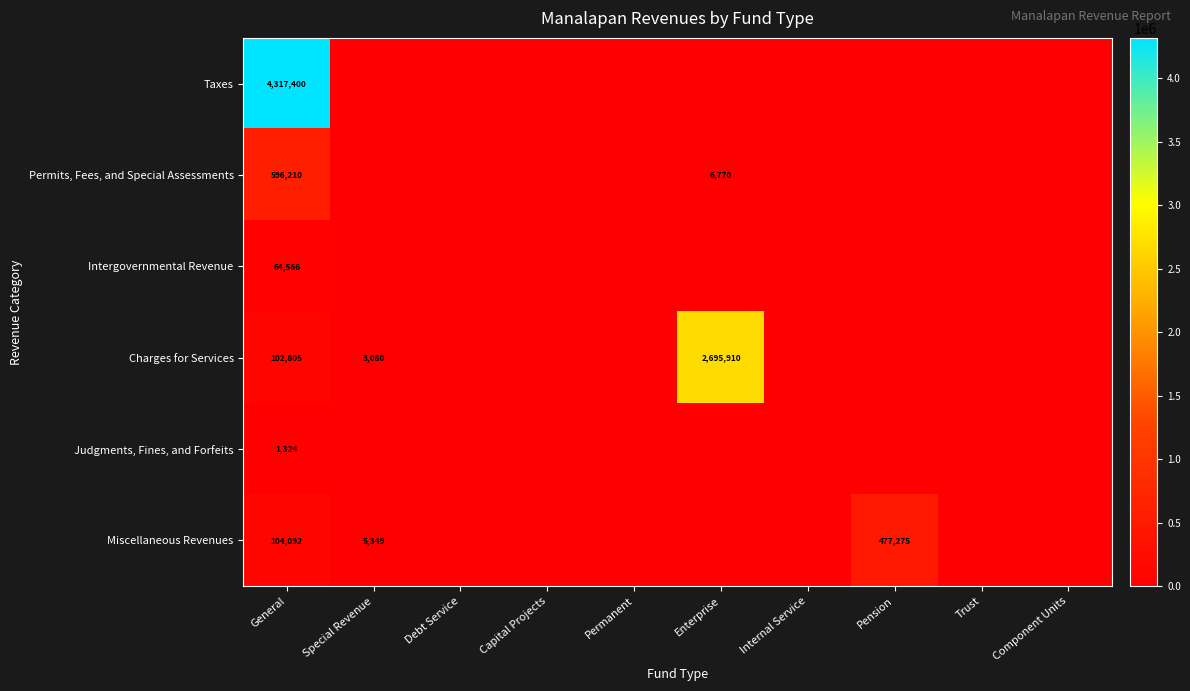

Which has a higher value, Pension or Internal Service?

Pension